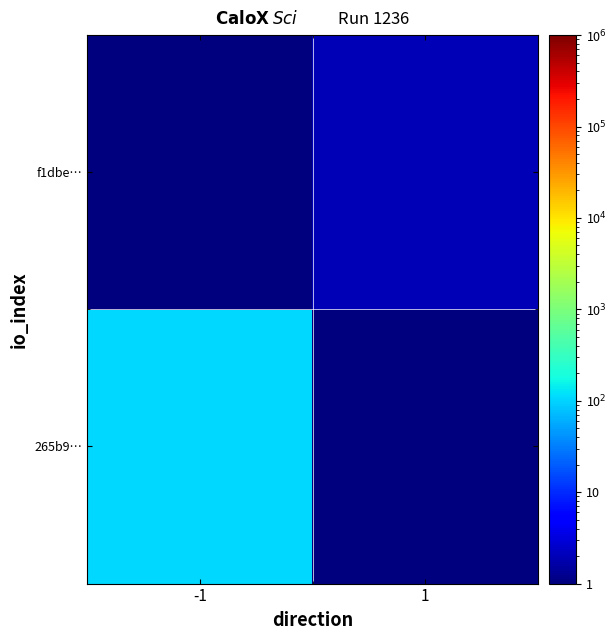

Which has a higher value, 1 or -1?

-1